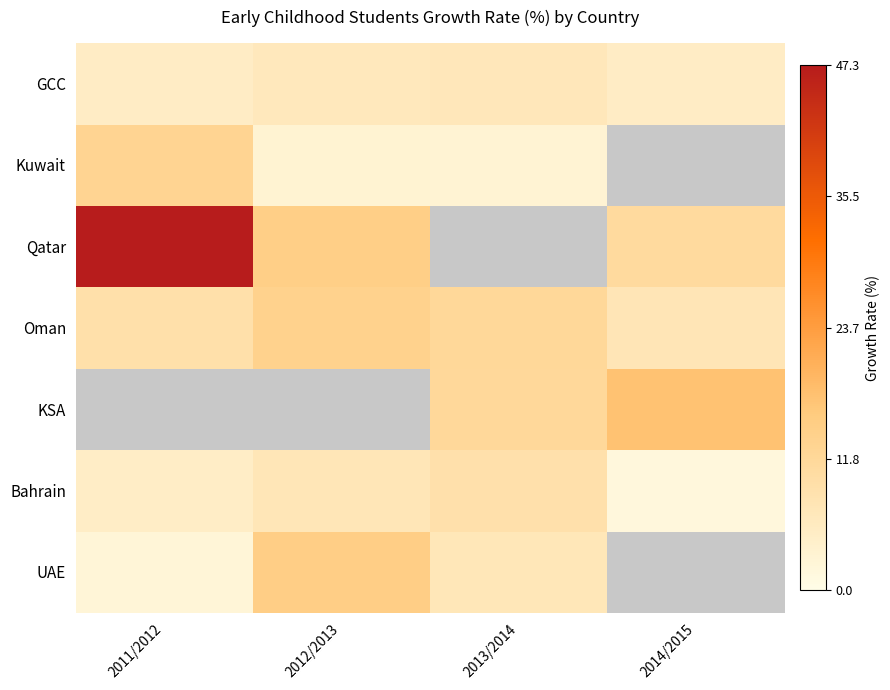

What is the maximum value for Oman?

13.7